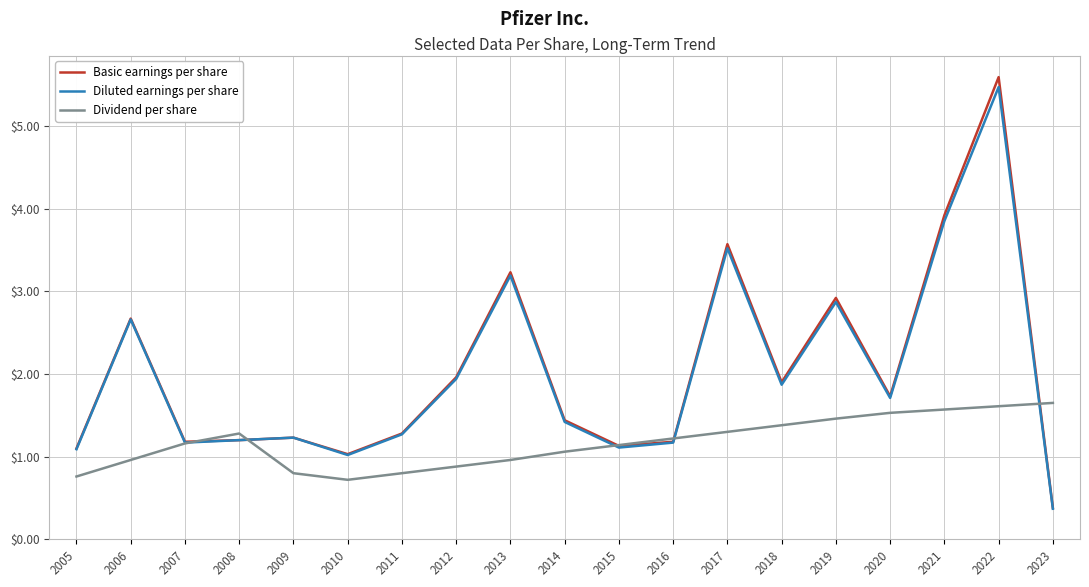

Does the chart display data point markers on the line(s)?

No